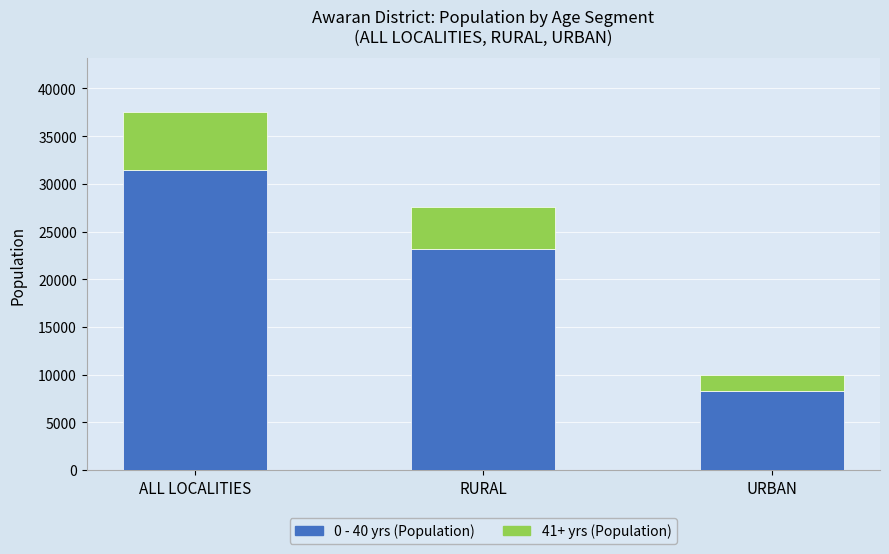

List the labels in order of 0 - 40 yrs (Population) value, largest first.

ALL LOCALITIES, RURAL, URBAN